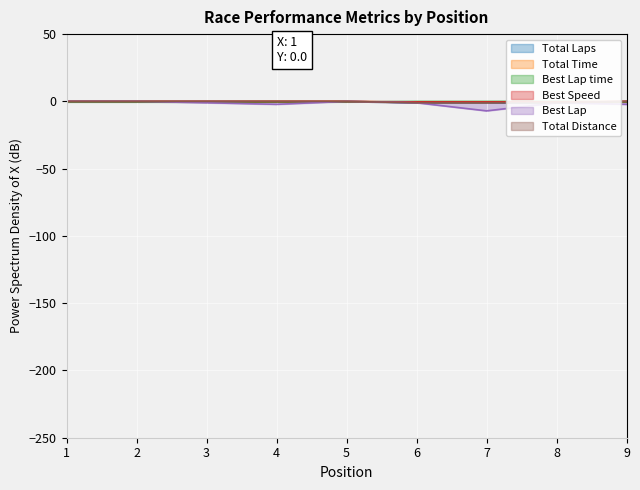

Count the number of categories in the chart.

9